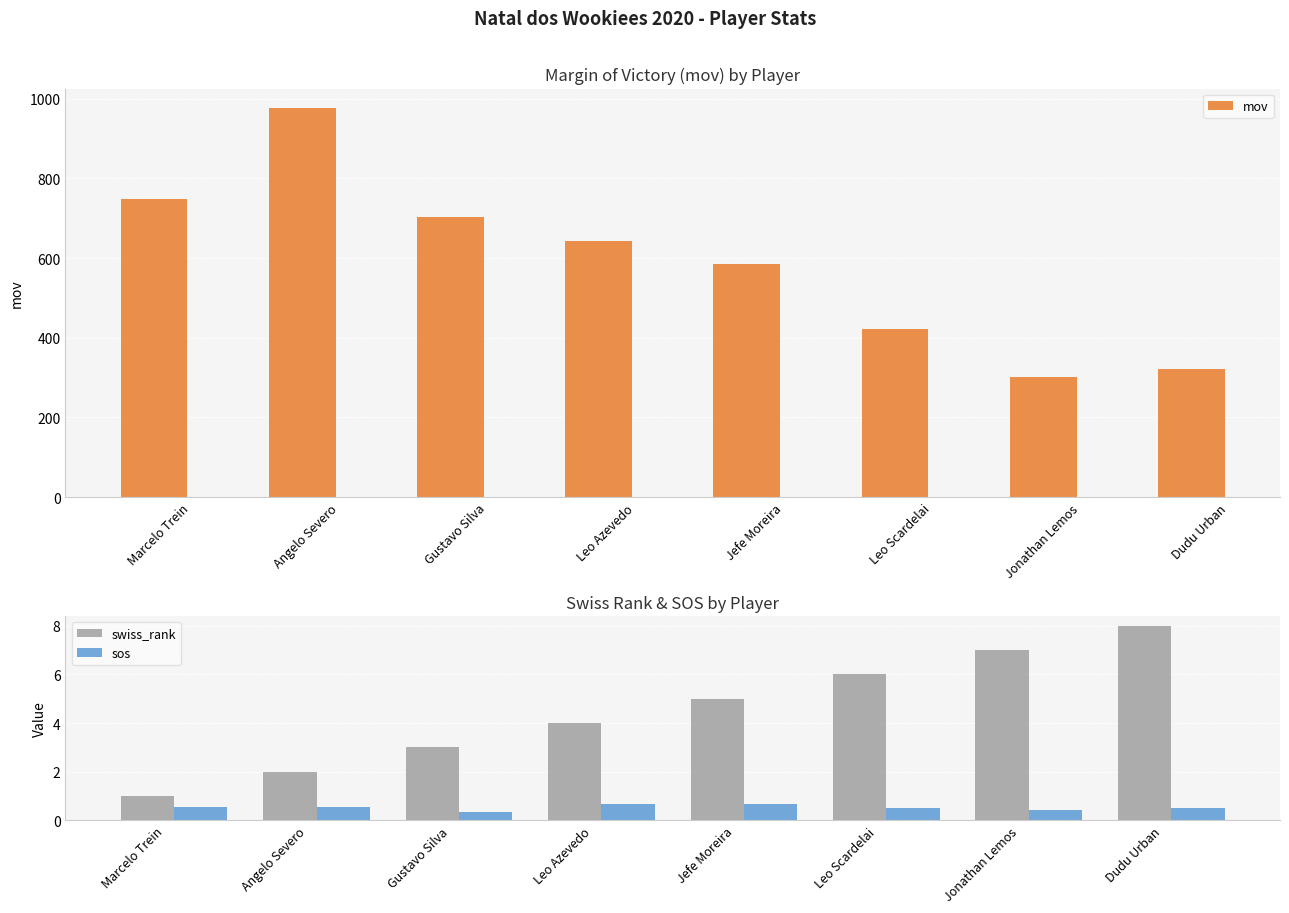

Reading right to left, what are all the values shown in this chart?

mov: 321.0	301.0	422.0	585.0	643.0	703.0	977.0	748.0
swiss_rank: 8.0	7.0	6.0	5.0	4.0	3.0	2.0	1.0
sos: 0.5	0.4	0.5	0.7	0.7	0.3	0.6	0.6